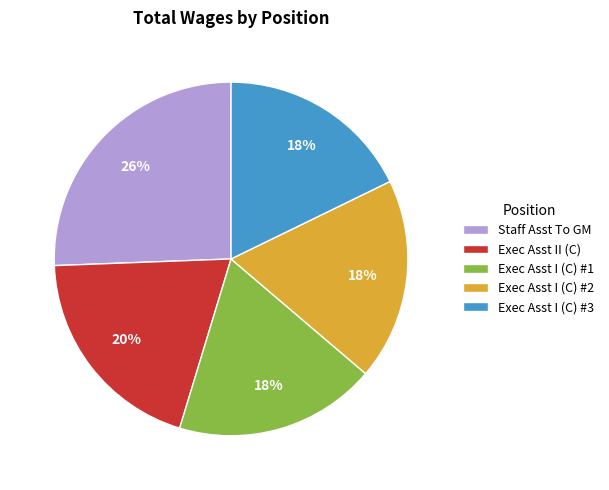

To the nearest percent, what is the difference between the largest and smallest slice percentages?

8%